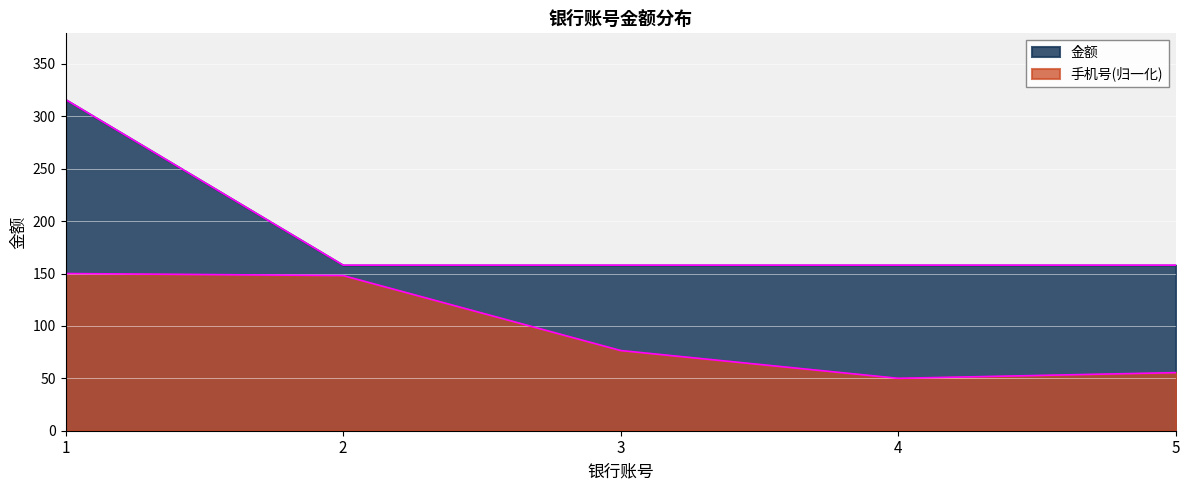

True or false: 手机号归属 has more than 1 interior local peaks.

False